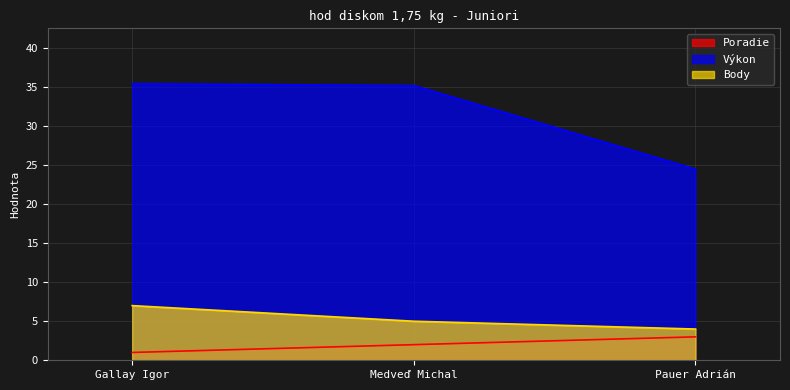

Rank the series by their maximum value, from lowest to highest.

Poradie, Body, Výkon